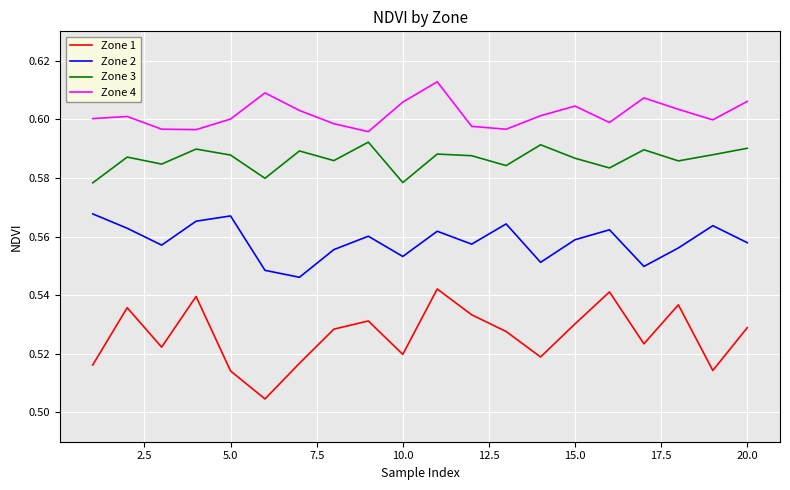

List the series in order of their overall mean, highest first.

Zone 4, Zone 3, Zone 2, Zone 1